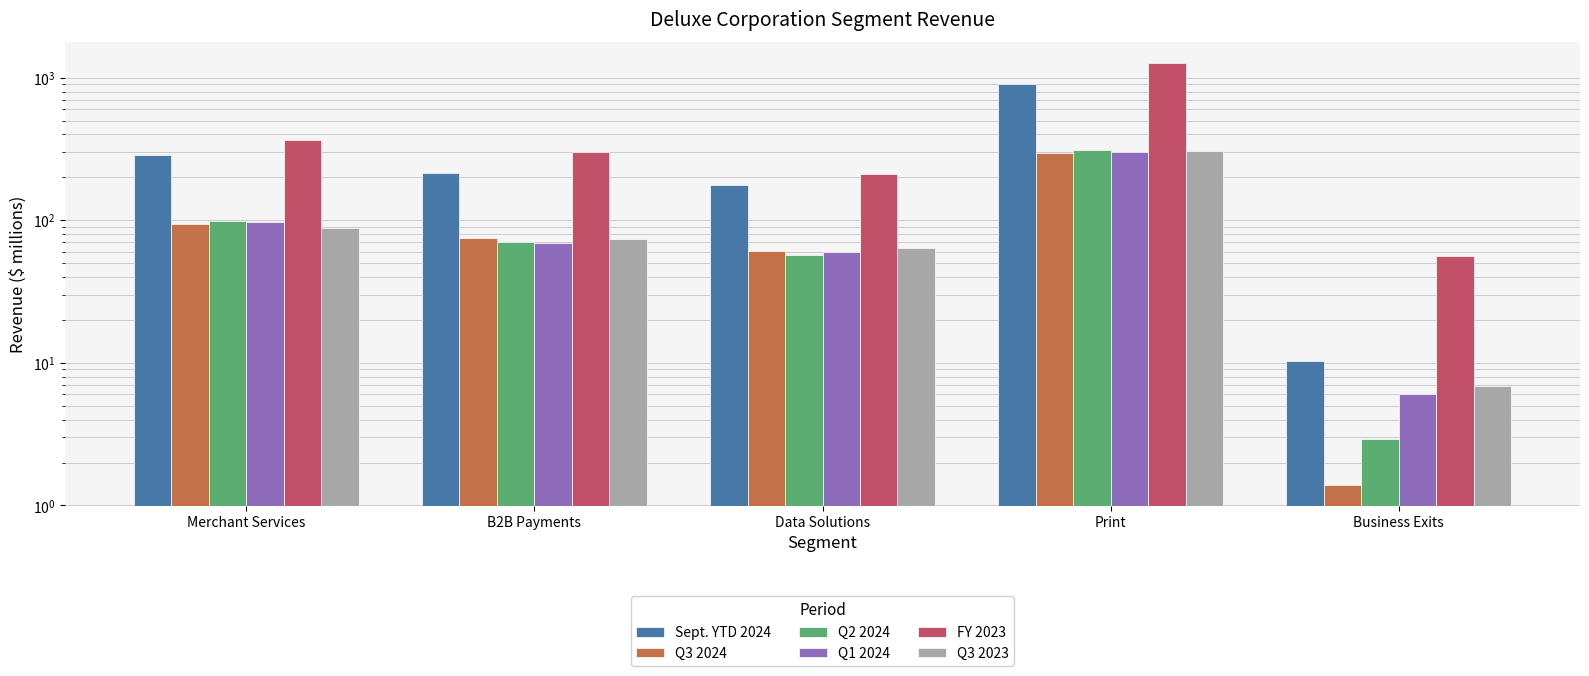

What is the difference between the Q3 2024 values at Merchant Services and Data Solutions?

32.4